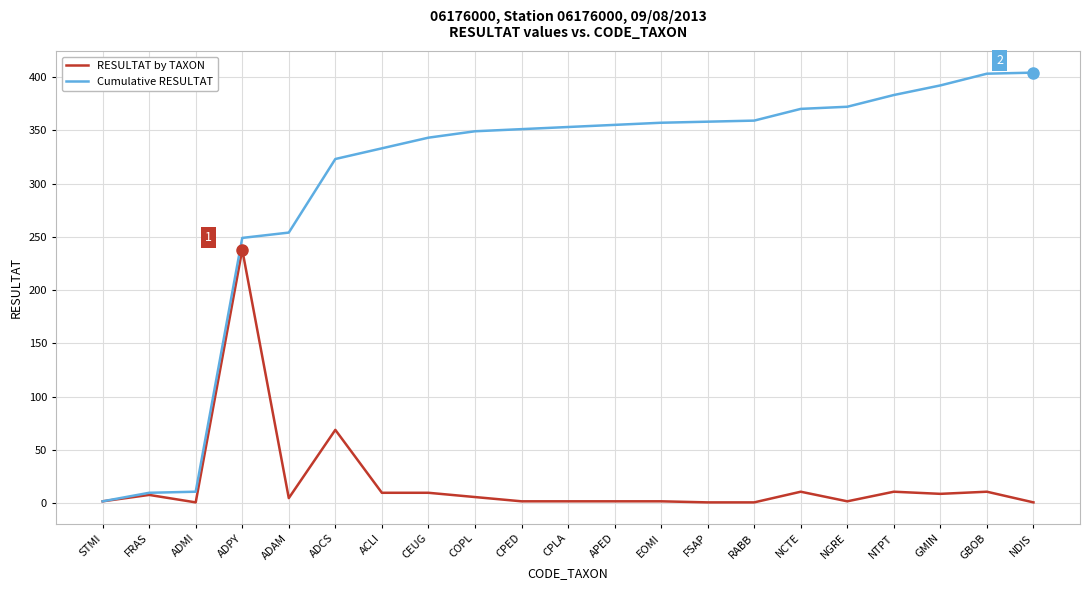

What is the maximum value shown in the chart?

404